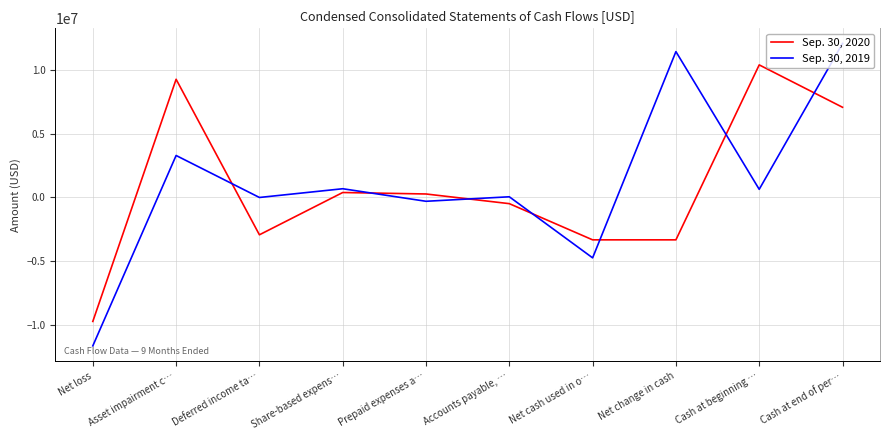

Which series has the largest range (max minus min)?

Sep. 30, 2019